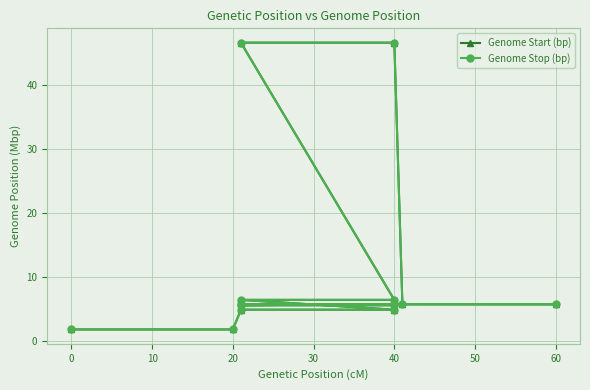

True or false: Genome Stop (bp) and Genome Start (bp) intersect in this chart.

False